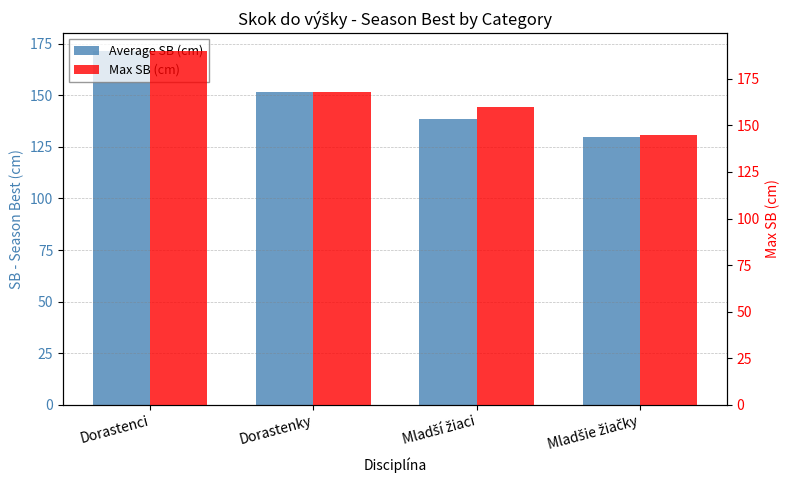

What is the total value across all series at Mladšie žiačky?

274.9